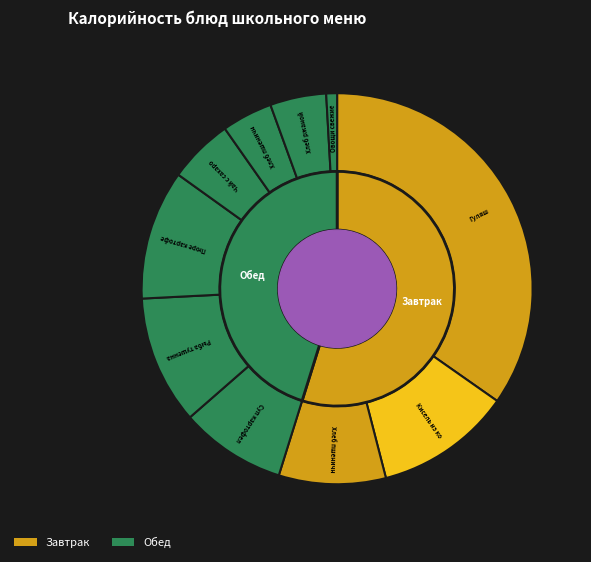

Approximately how many times larger is the value at Гуляш/Каша гречневая compared to Кисель из концентрата?

3.1